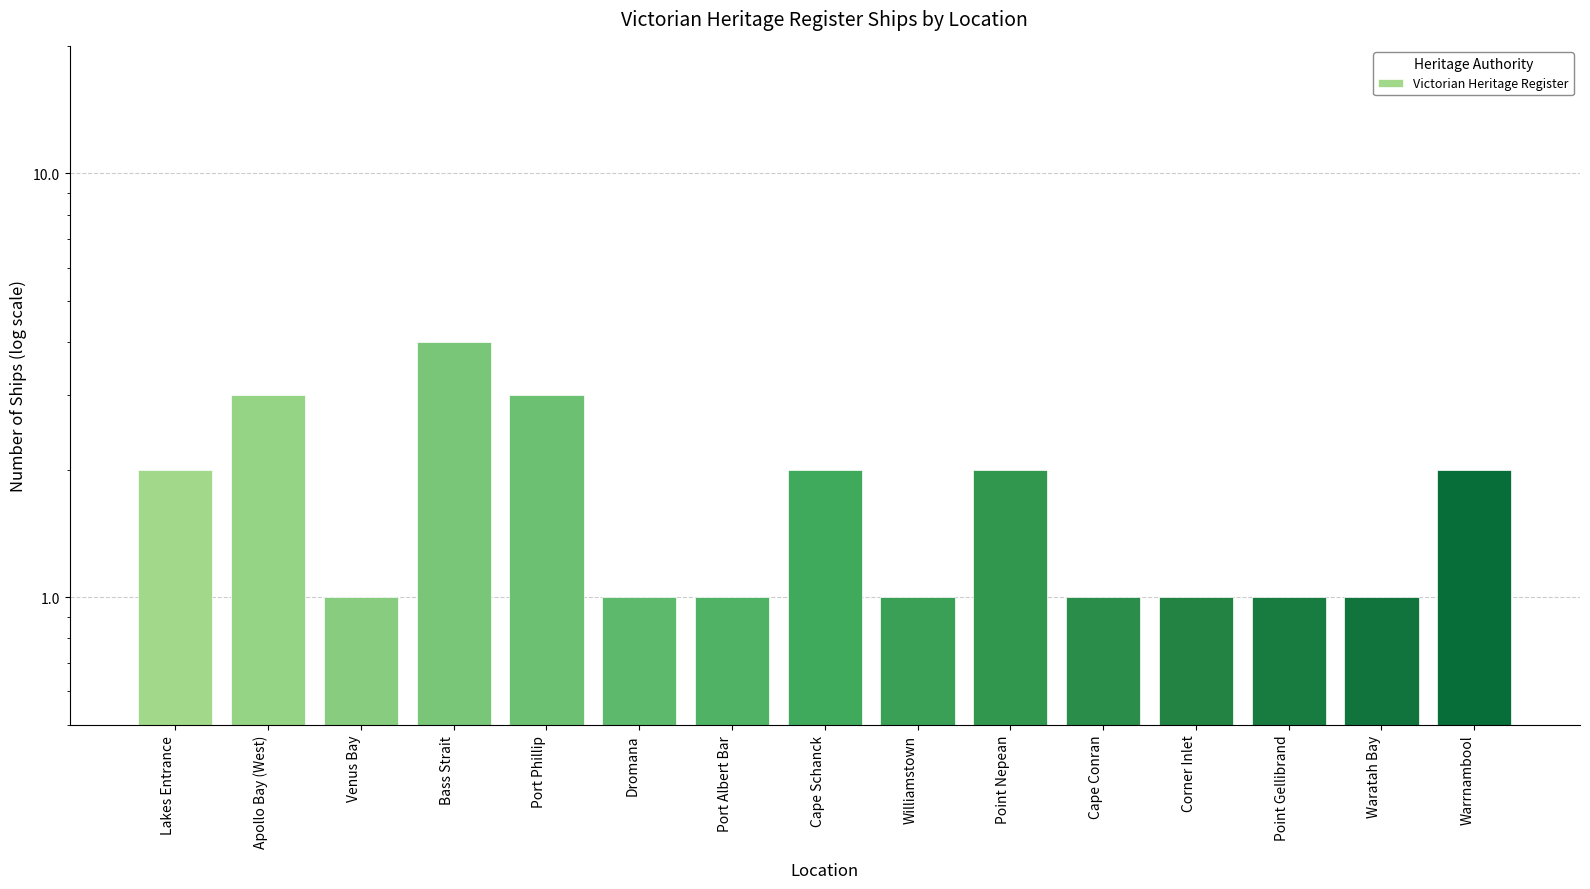

Count the number of categories in the chart.

15